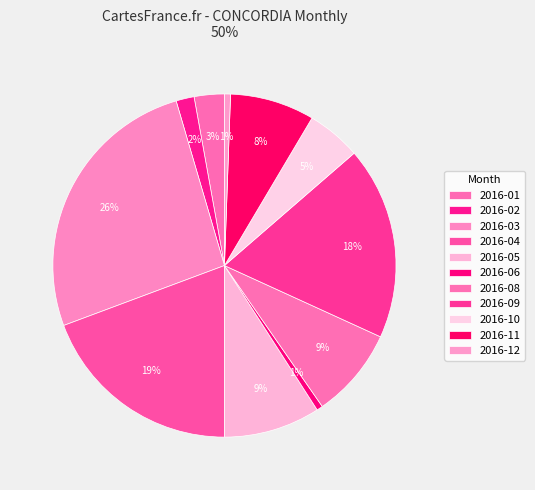

To the nearest percent, what portion does 2016-08 represent?

9%